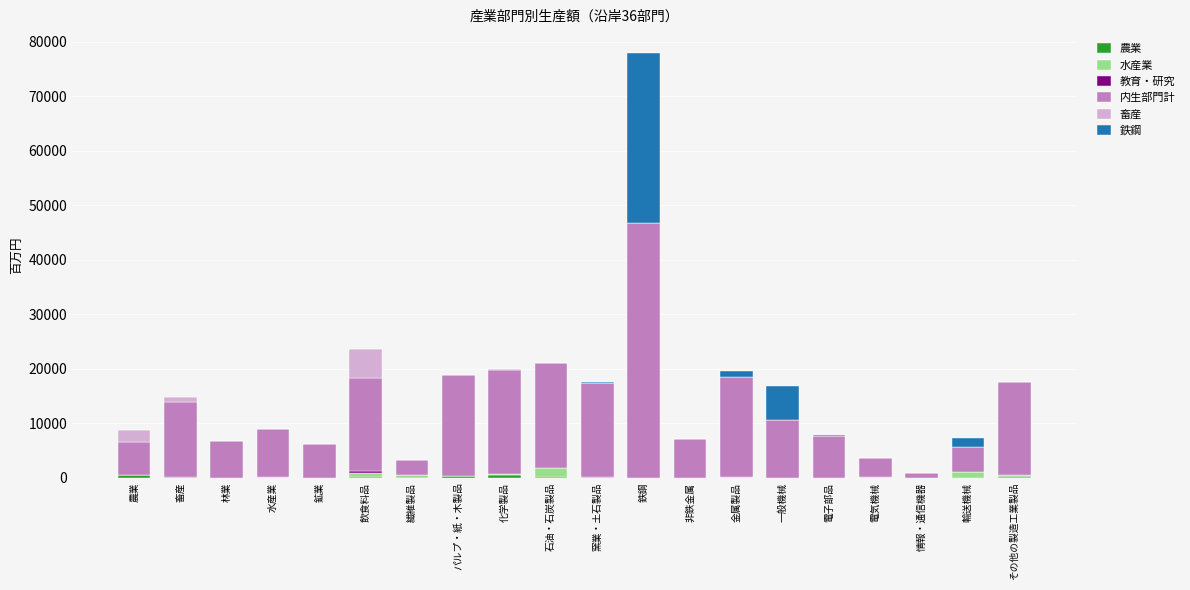

Count the number of categories in the chart.

20